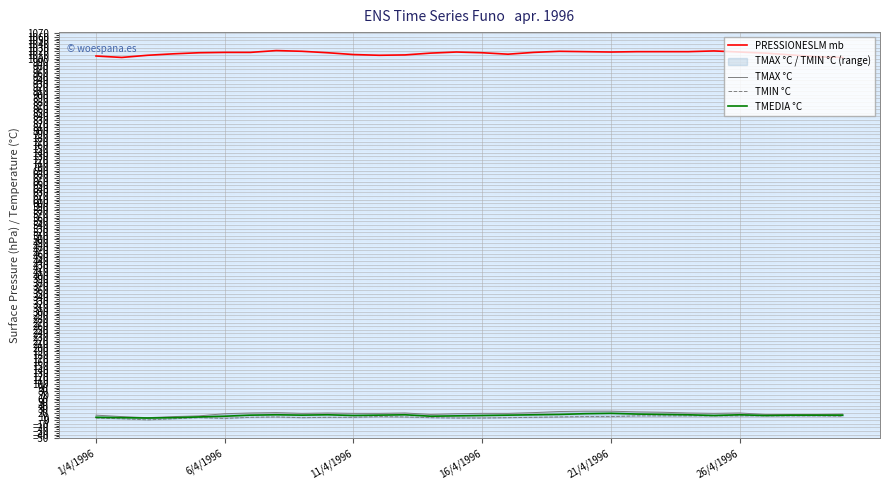

Between 11 and 23, which is larger?

23